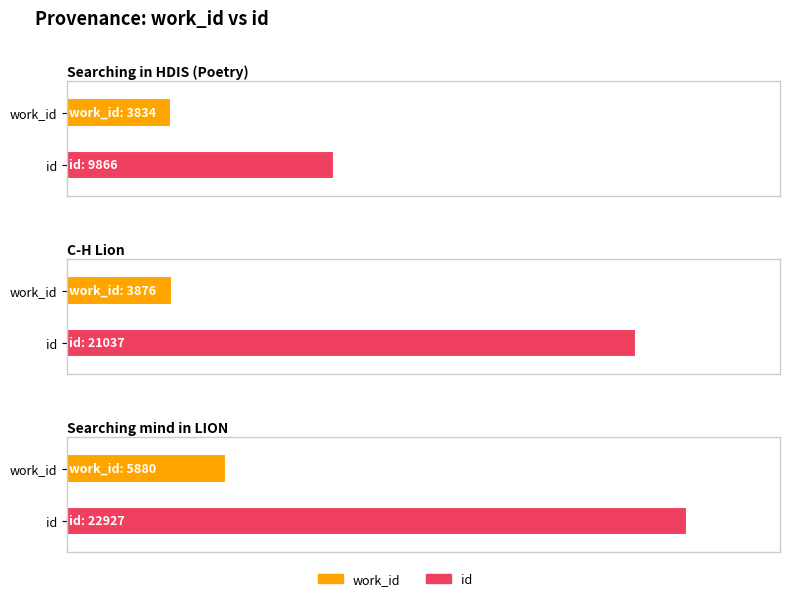

How many data points does each series have?

3